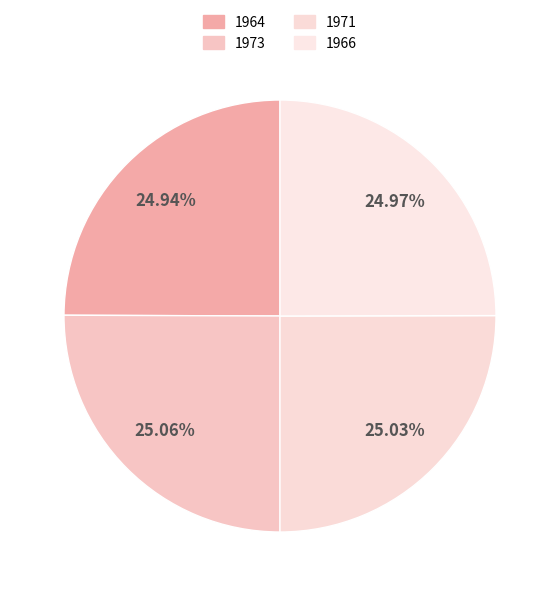

Which category has the smallest portion of the pie?

1964